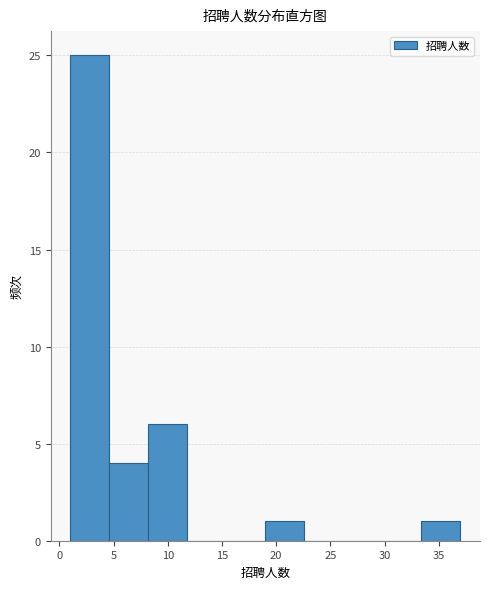

What is the height of the bar covering 8.2 to 11.8 on the x-axis? Neither the bar edges nor the heights are printed on the chart, so give them approximately, as read against the axes.

6